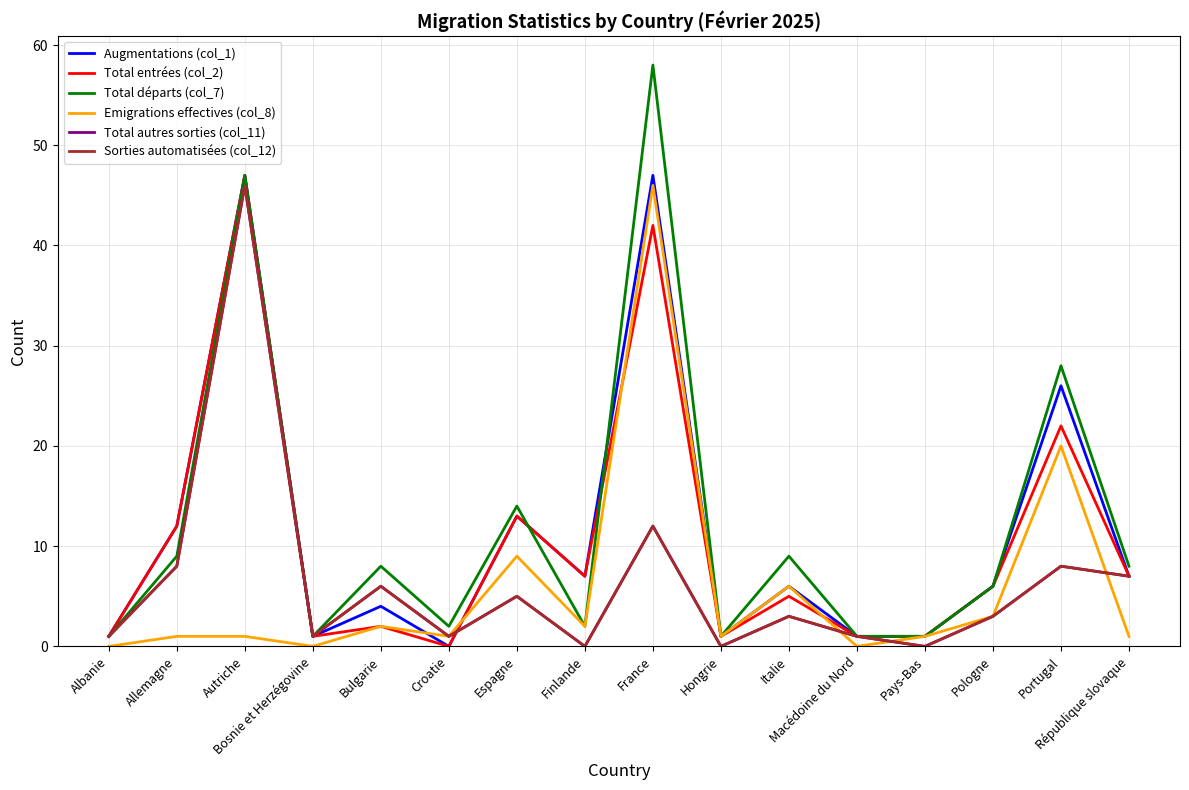

Reading left to right, extract all data points from this chart.

Augmentations (col_1): 1	12	47	1	4	0	13	7	47	1	6	1	1	6	26	7
Total entrées (col_2): 1	12	47	1	2	0	13	7	42	1	5	1	1	6	22	7
Total départs (col_7): 1	9	47	1	8	2	14	2	58	1	9	1	1	6	28	8
Emigrations effectives (col_8): 0	1	1	0	2	1	9	2	46	1	6	0	1	3	20	1
Total autres sorties (col_11): 1	8	46	1	6	1	5	0	12	0	3	1	0	3	8	7
Sorties automatisées (col_12): 1	8	46	1	6	1	5	0	12	0	3	1	0	3	8	7